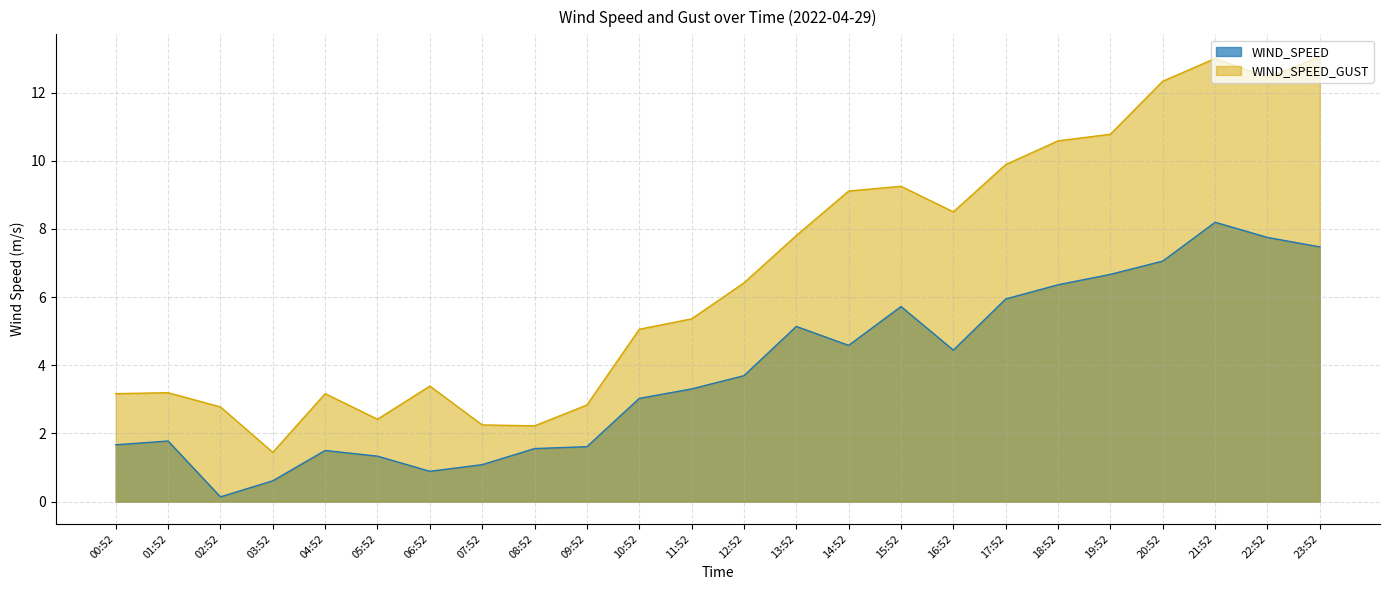

What is the average value of the WIND_SPEED_GUST series?

6.7